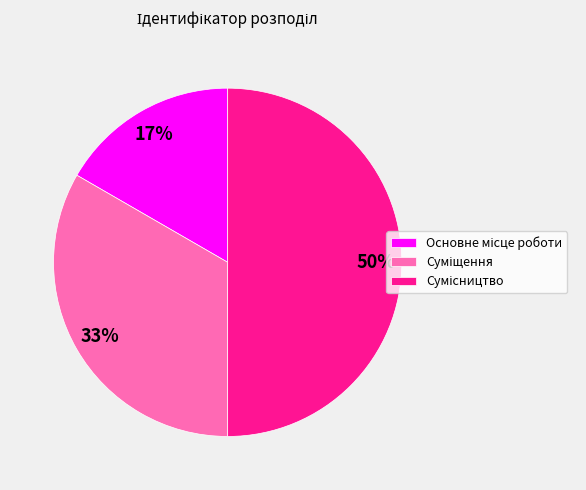

To the nearest percent, what is the difference between the largest and smallest slice percentages?

33%